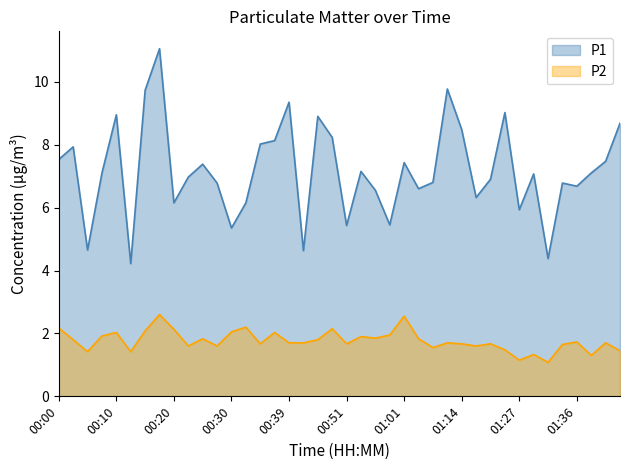

True or false: P2 and P1 cross at least once.

False